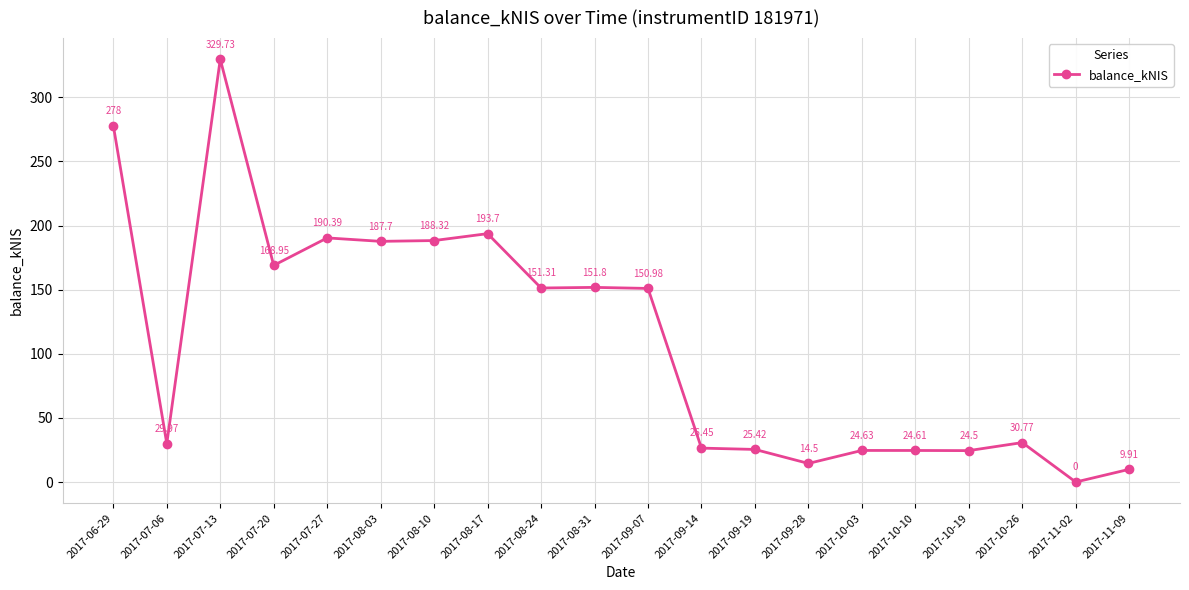

How many positive values are there?

19